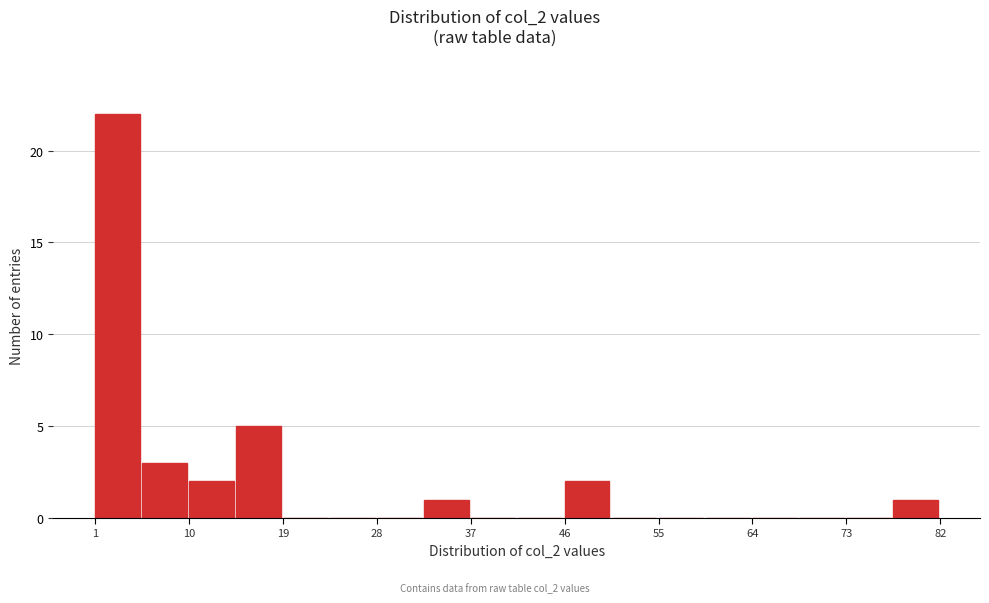

Over which range of the x-axis is the bar tallest?

1.0 to 5.5